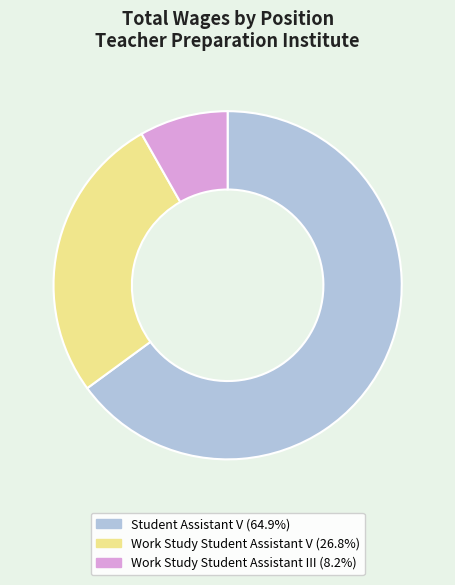

Is there any slice that represents more than half of the pie?

Yes